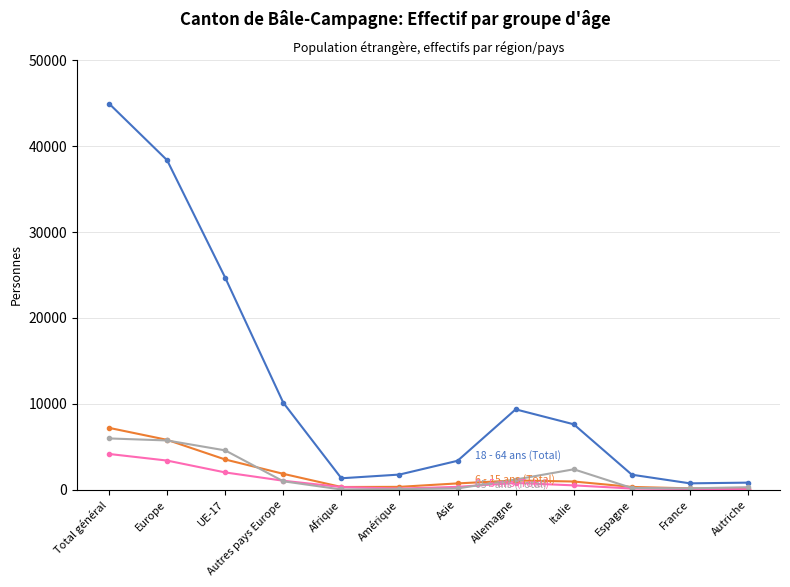

What is the spread (max minus min) of values at Total général?

40806